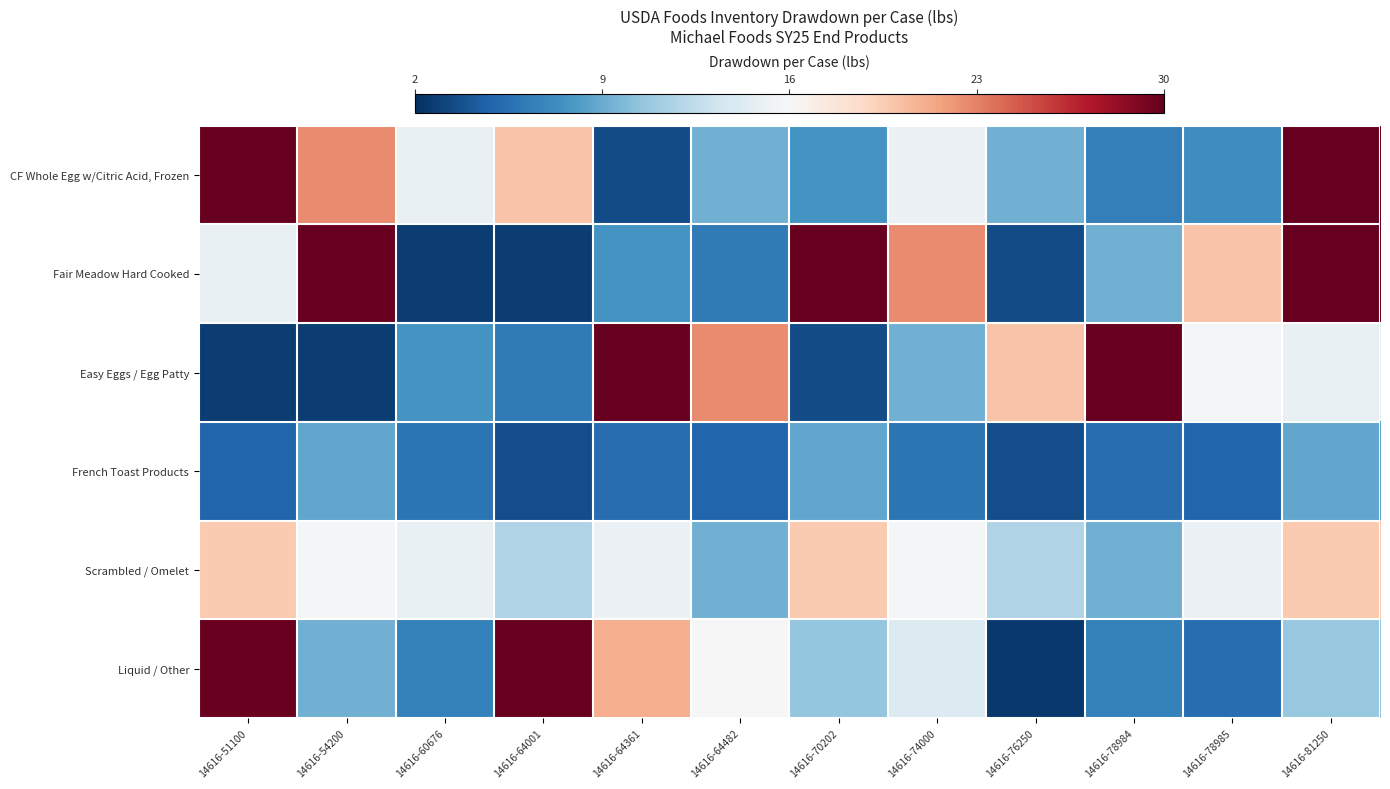

What is the minimum value shown in the chart?

-13.6